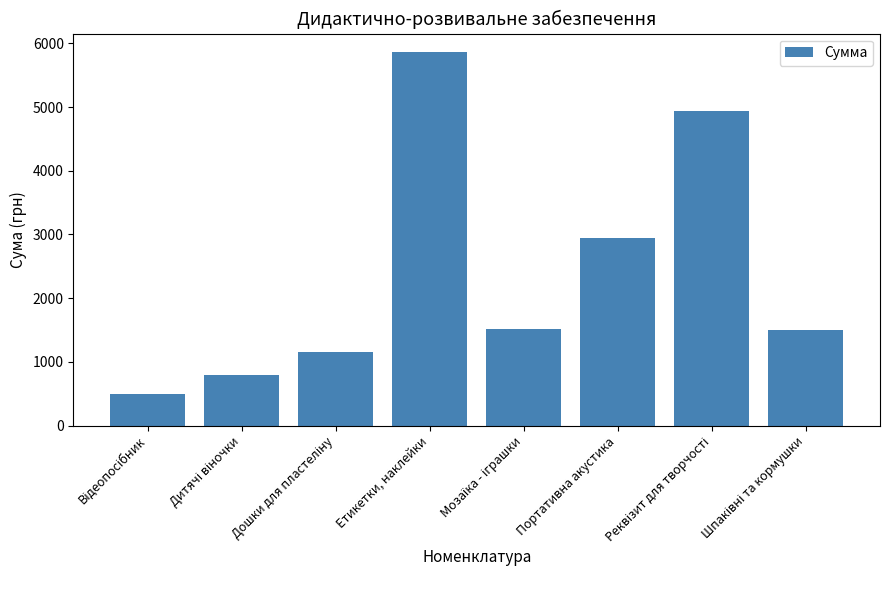

The chart shows a value of 10138.2 at Етикетки, наклейки. True or false?

False